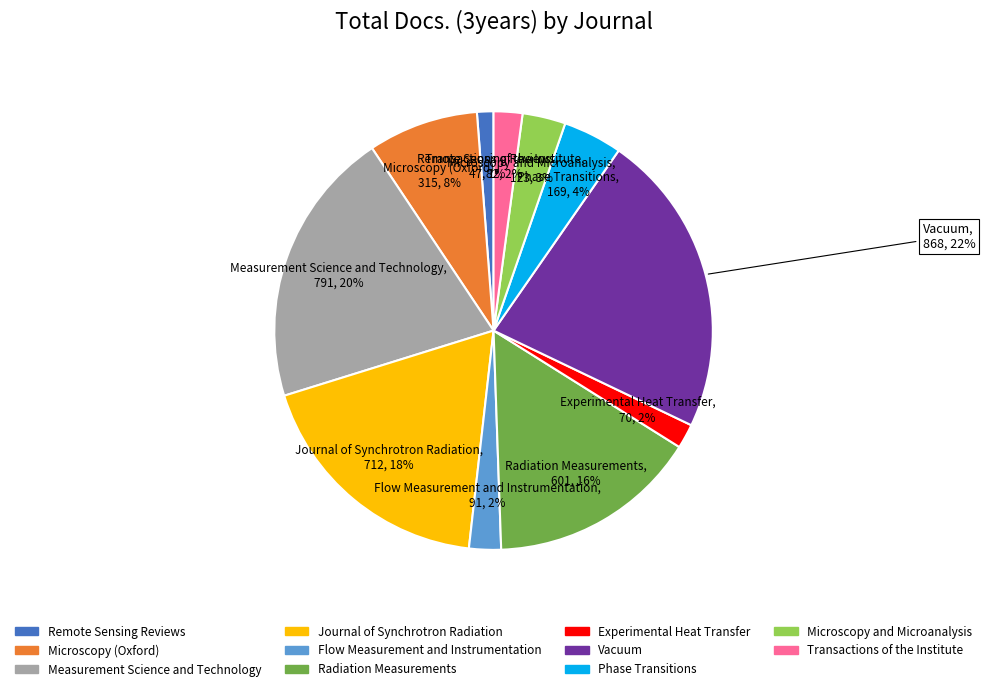

Is it true that Microscopy (Oxford) is 8% of the pie?

True